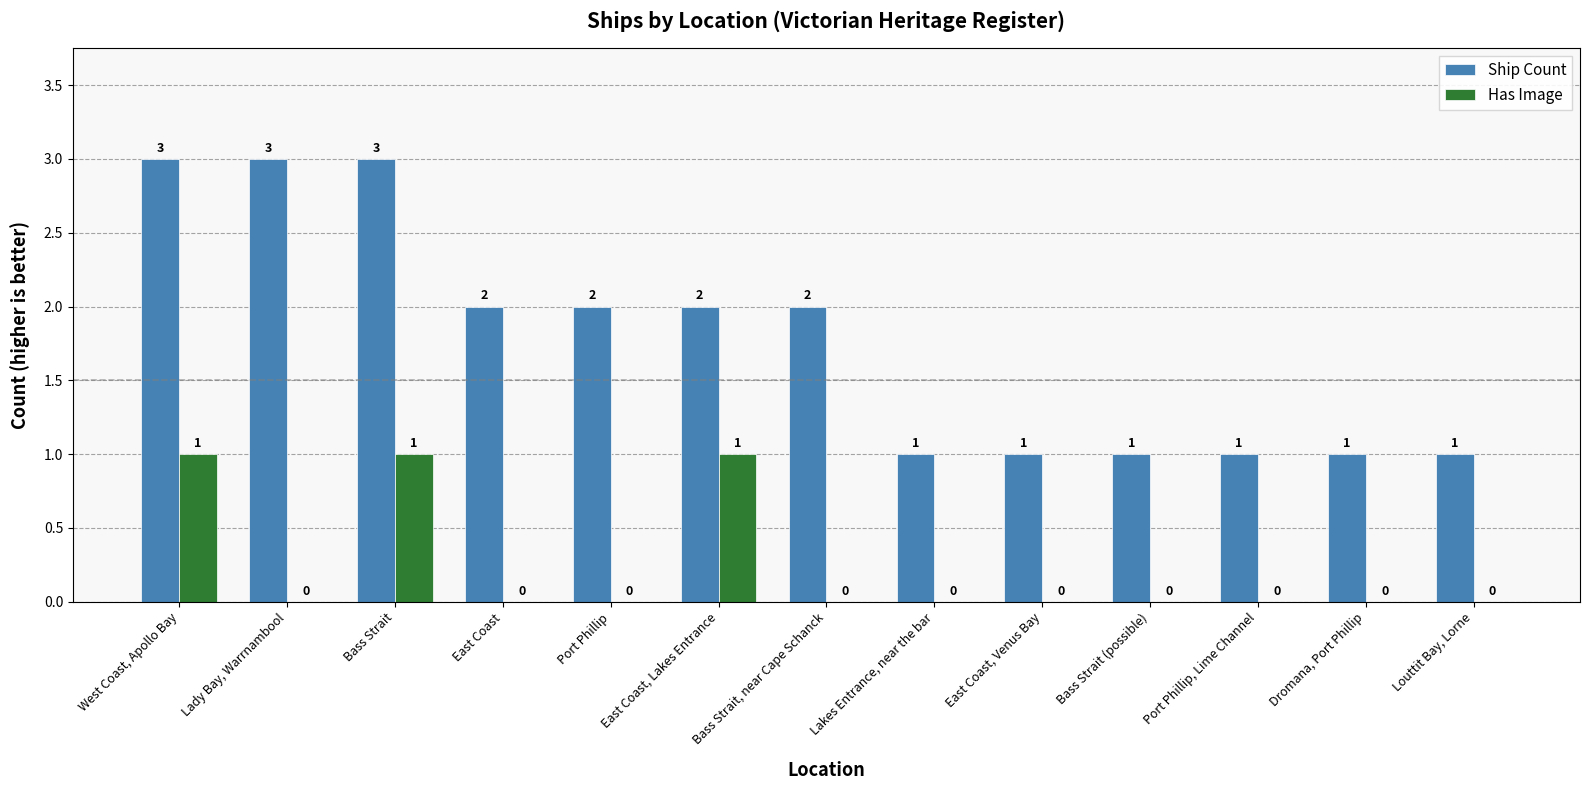

True or false: Has Image has a value of 1 at Lady Bay, Warrnambool.

False